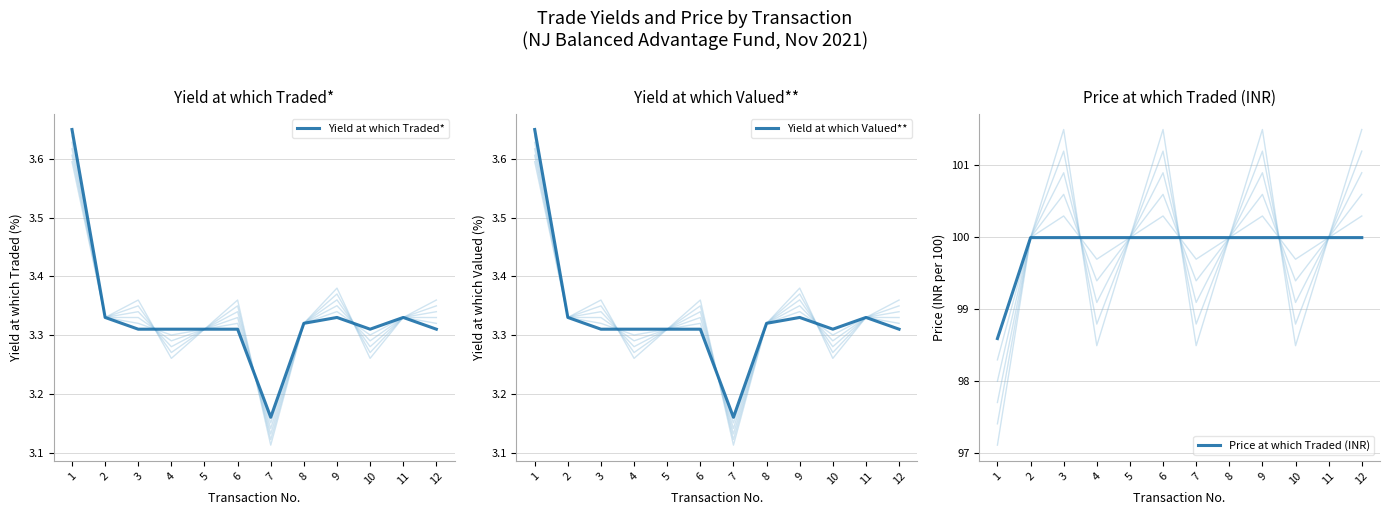

How many distinct data groups are displayed?

3